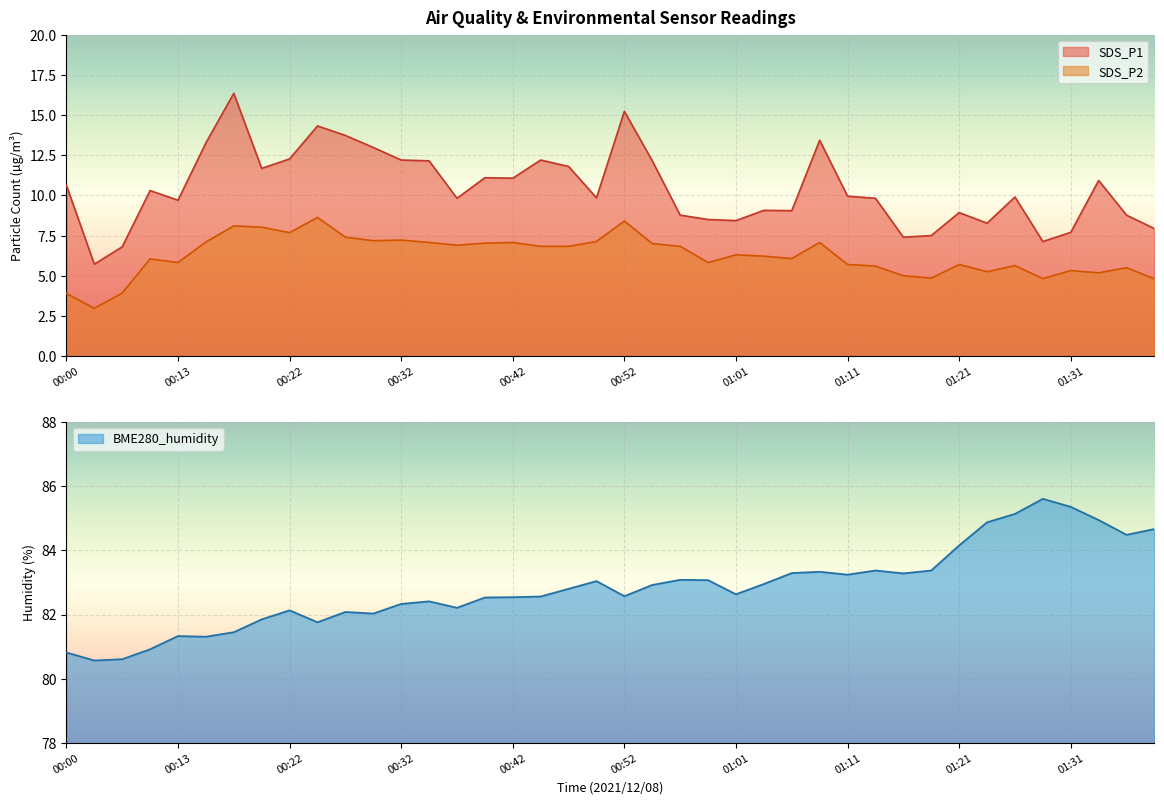

What are all the series names shown in the legend?

SDS_P1, SDS_P2, BME280_humidity